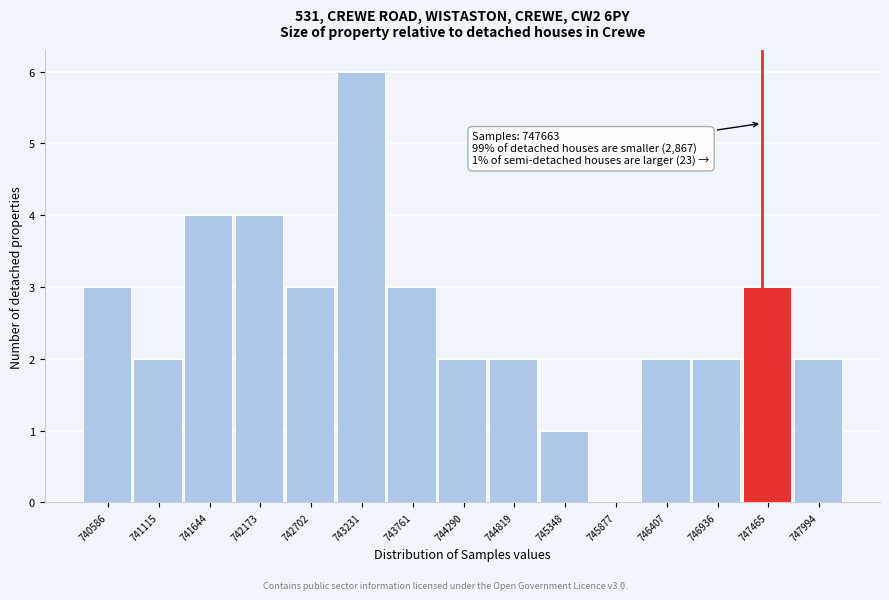

Reading right to left, what are all the values shown in this chart?

747994=2	747465=3	746936=2	746407=2	745877=0	745348=1	744819=2	744290=2	743761=3	743231=6	742702=3	742173=4	741644=4	741115=2	740586=3